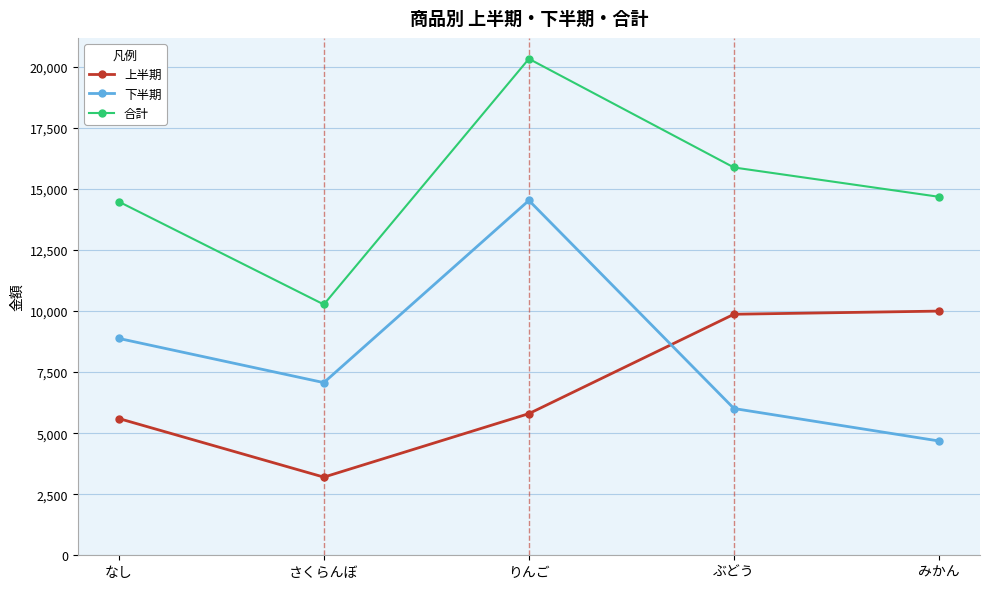

What is the lowest value of the 合計 series?

10270